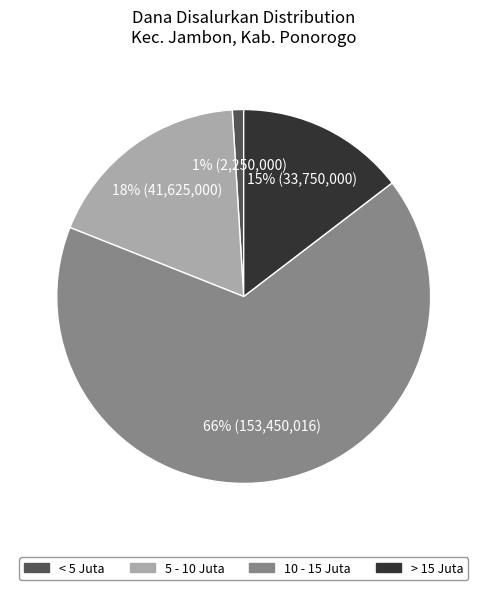

Combined, do > 15 Juta and 10 - 15 Juta account for over 50%?

Yes